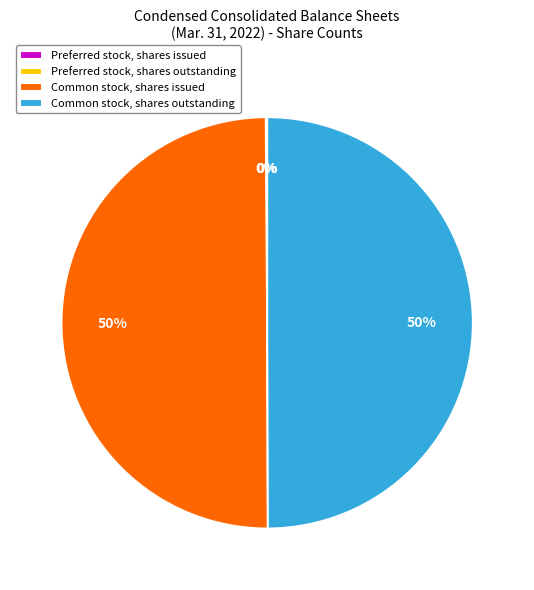

True or false: Common stock, shares outstanding accounts for 50% of the total.

True